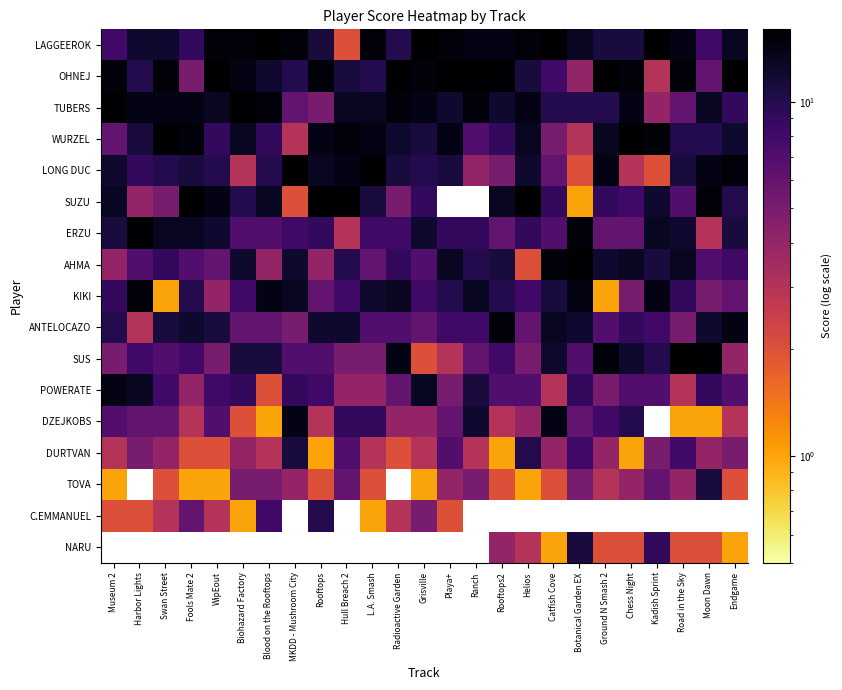

What is the difference between the highest and lowest values at L.A. Smash?

15.0